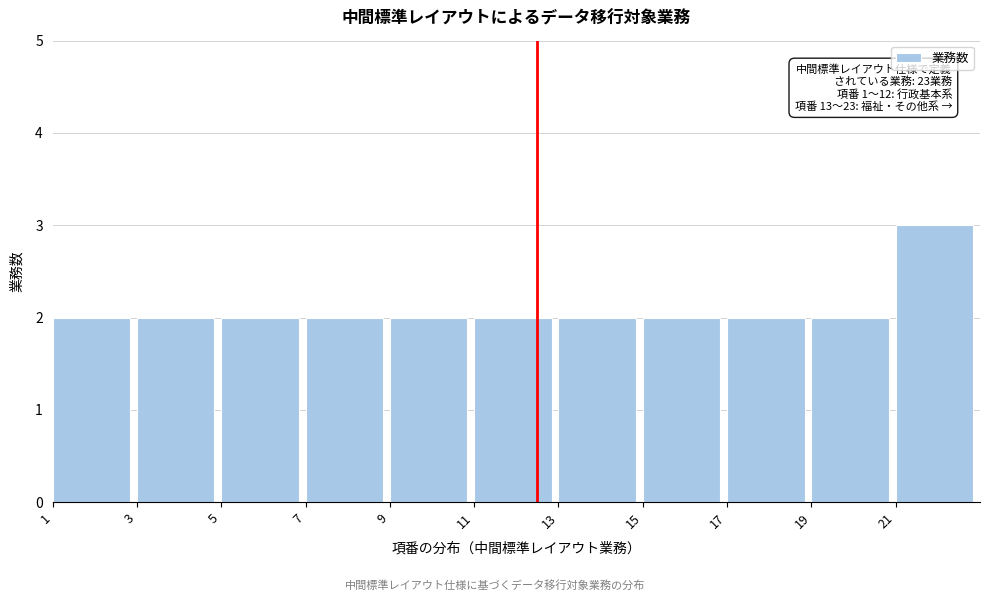

Over which range of the x-axis is the bar tallest?

21 to 23